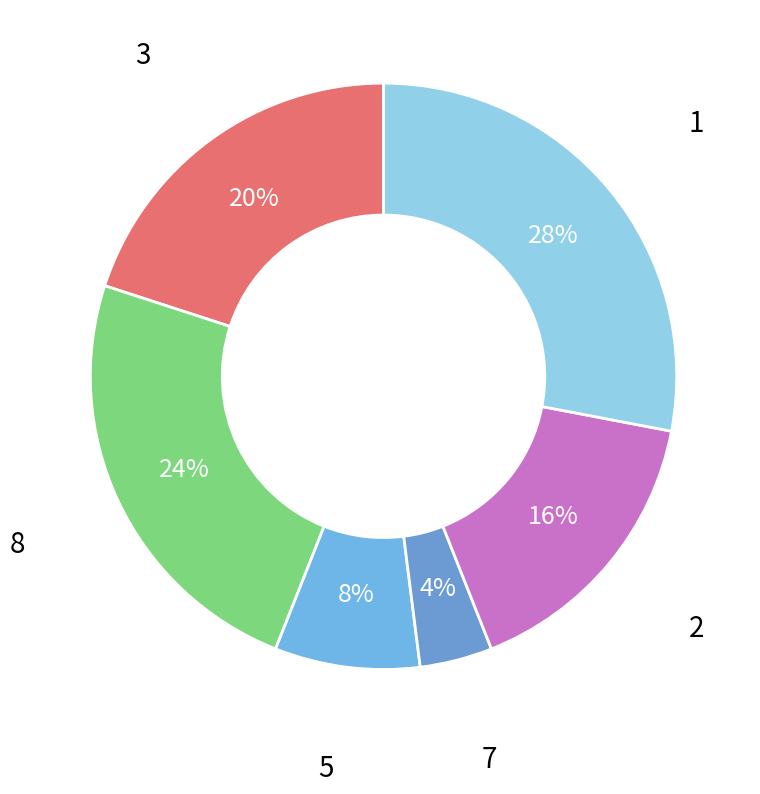

To the nearest percent, what percentage of the pie is 3?

20%